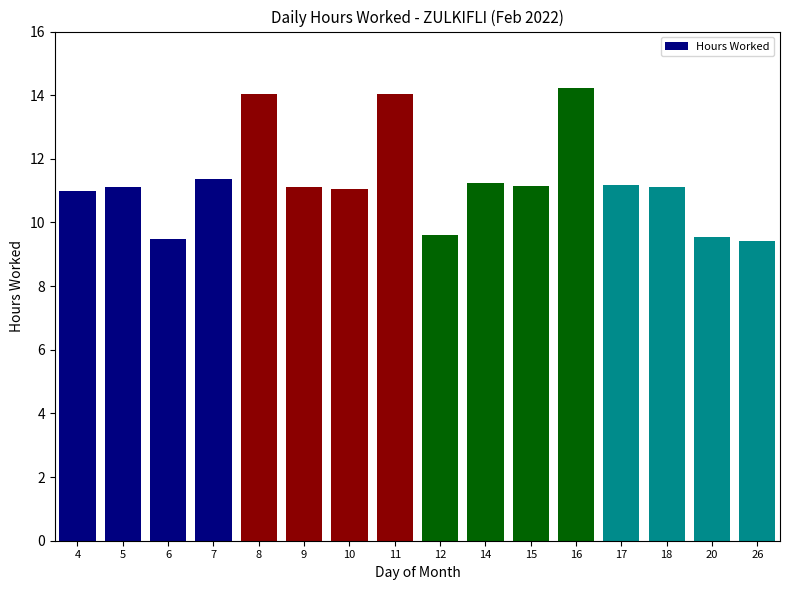

Approximately how many times larger is the value at 20 compared to 6?

1.0